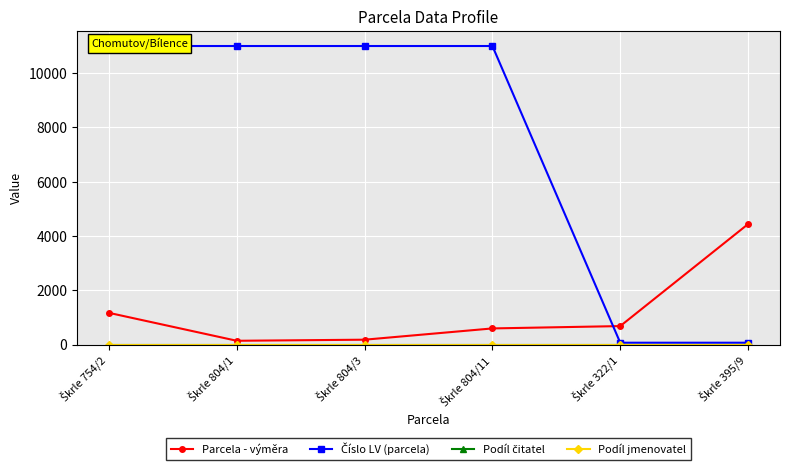

Which category has the highest value in the Podíl jmenovatel series?

Škrle 754/2